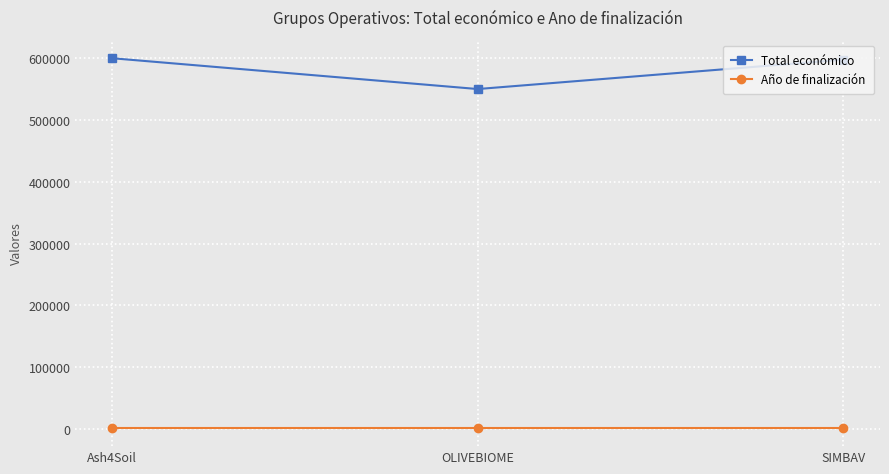

What is the label of the 2nd point from the left?

OLIVEBIOME